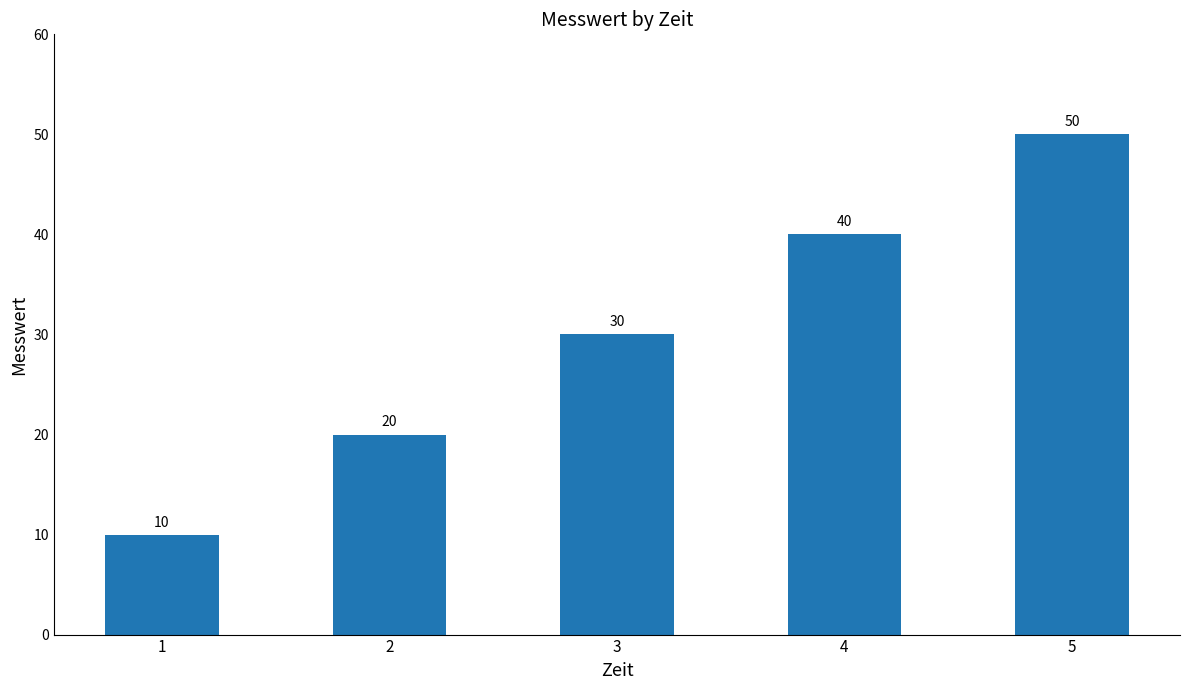

Between 5 and 1, which is larger?

5